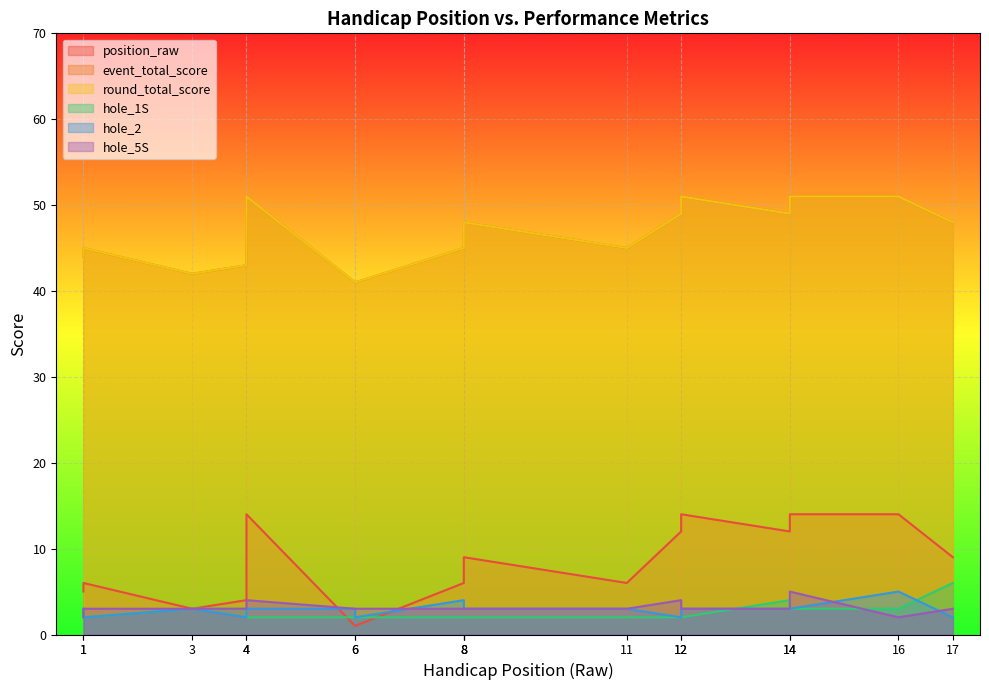

Is the value of hole_1S at 6 greater than the value of event_total_score at 8?

No